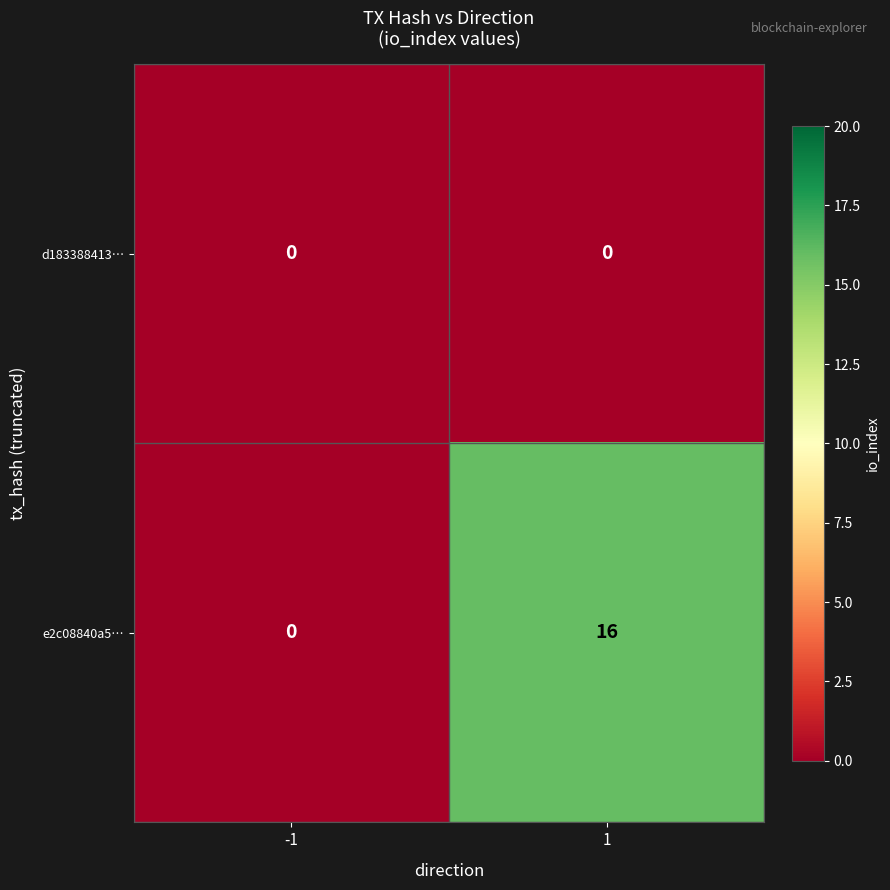

Is it true that d183388413… equals 0 at 1?

True